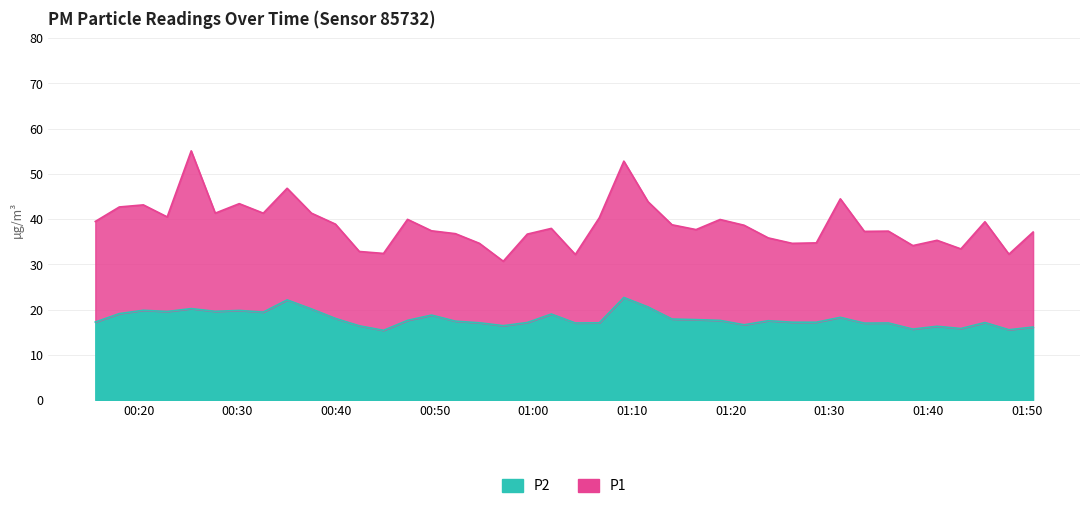

Is the value of P1 at 2024-01-30T00:44:49 greater than the value of P2 at 2024-01-30T01:04:15?

Yes